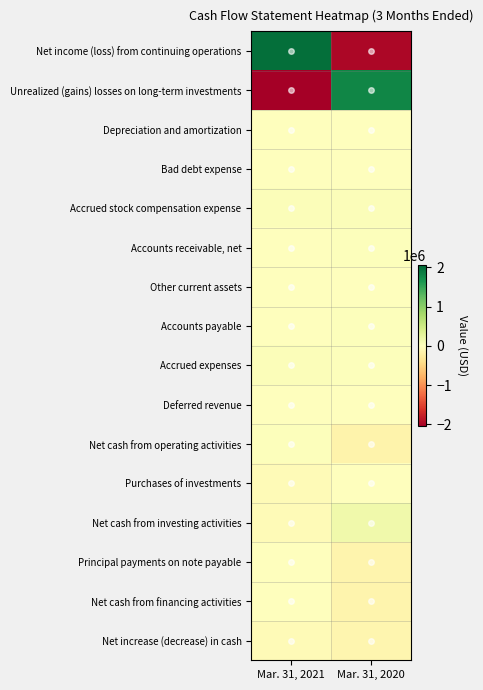

What is the minimum value shown in the chart?

-2053384